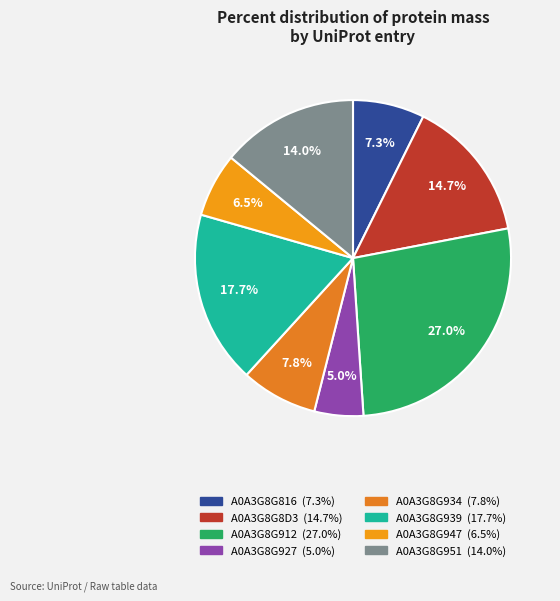

What is the largest slice in the pie chart?

A0A3G8G912